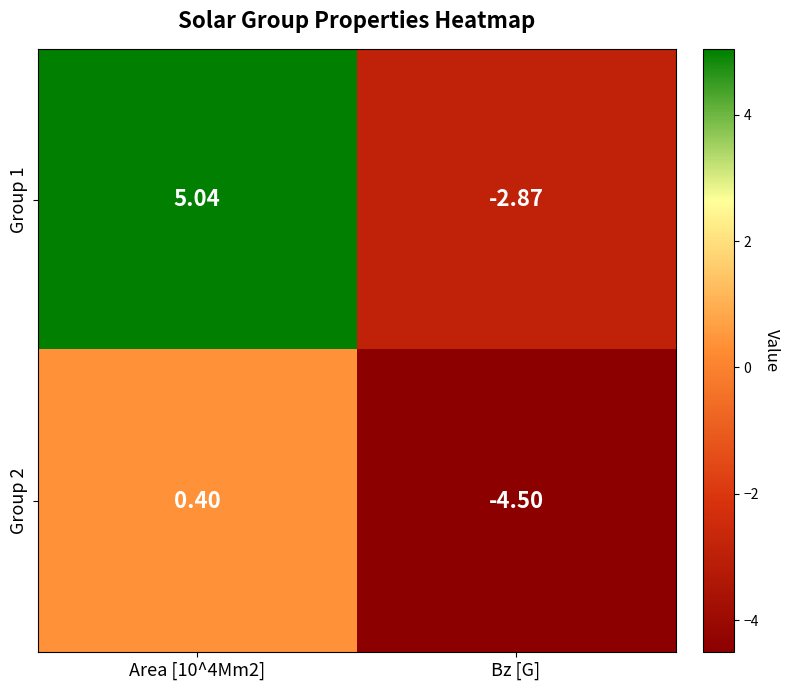

Count the number of categories in the chart.

2